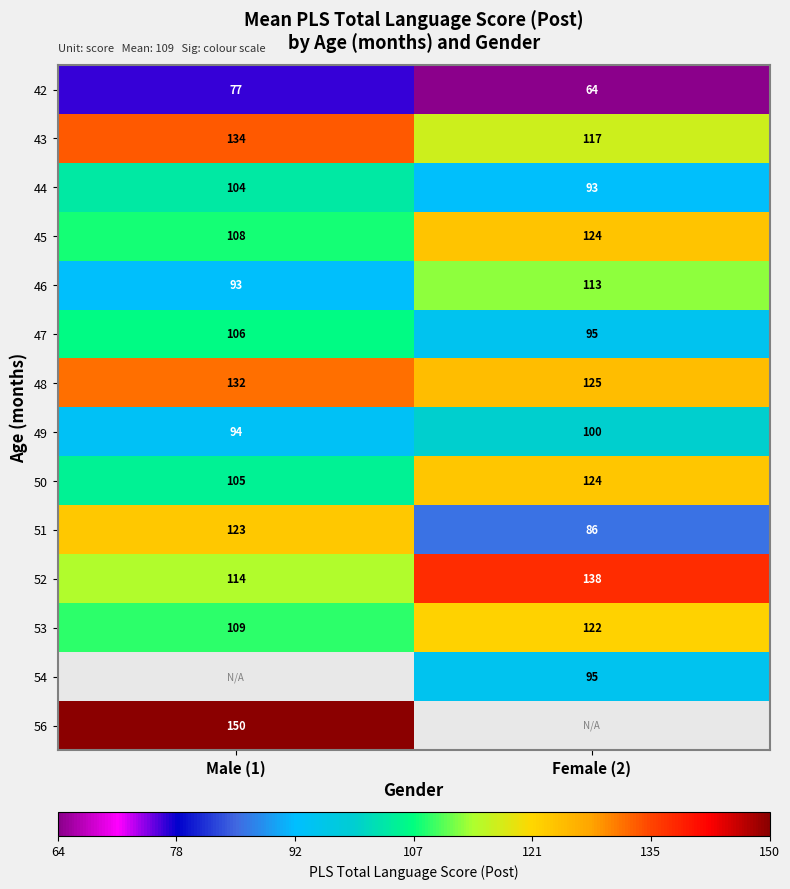

Is the value of 51 at Female (2) greater than the value of 50 at Female (2)?

No